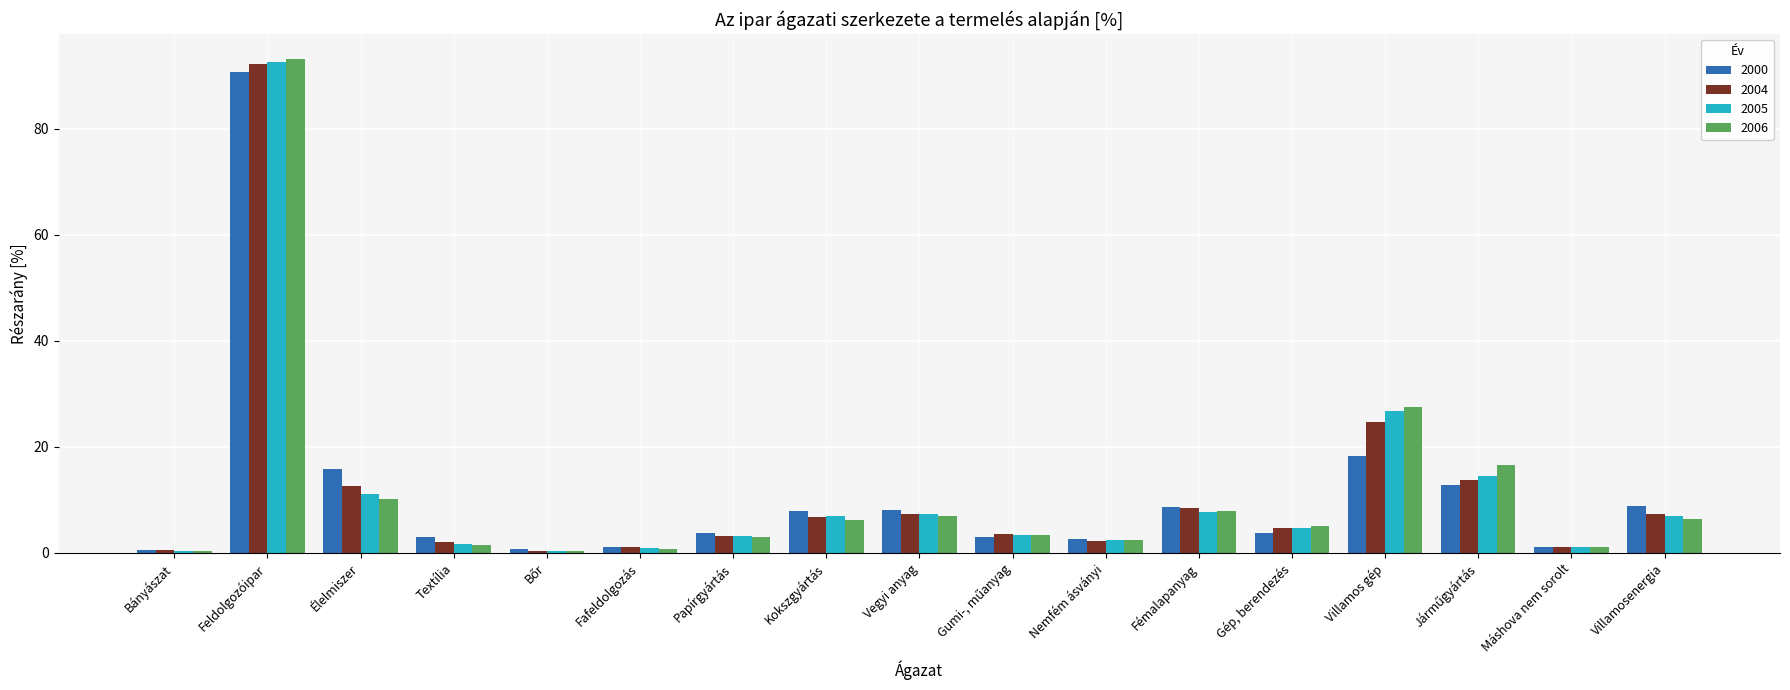

How many data points does each series have?

17